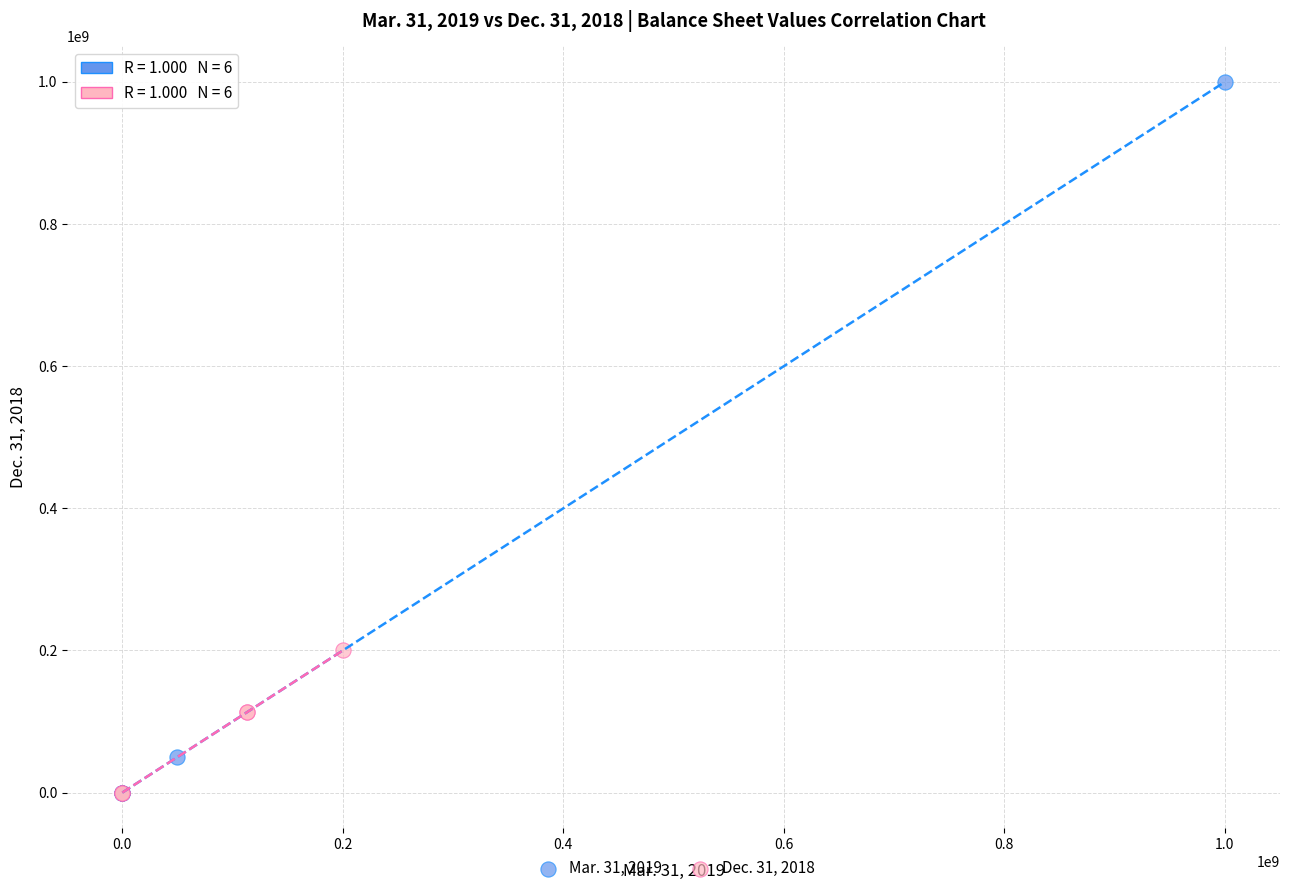

Which series has the largest Y range (max minus min)?

Mar. 31, 2019